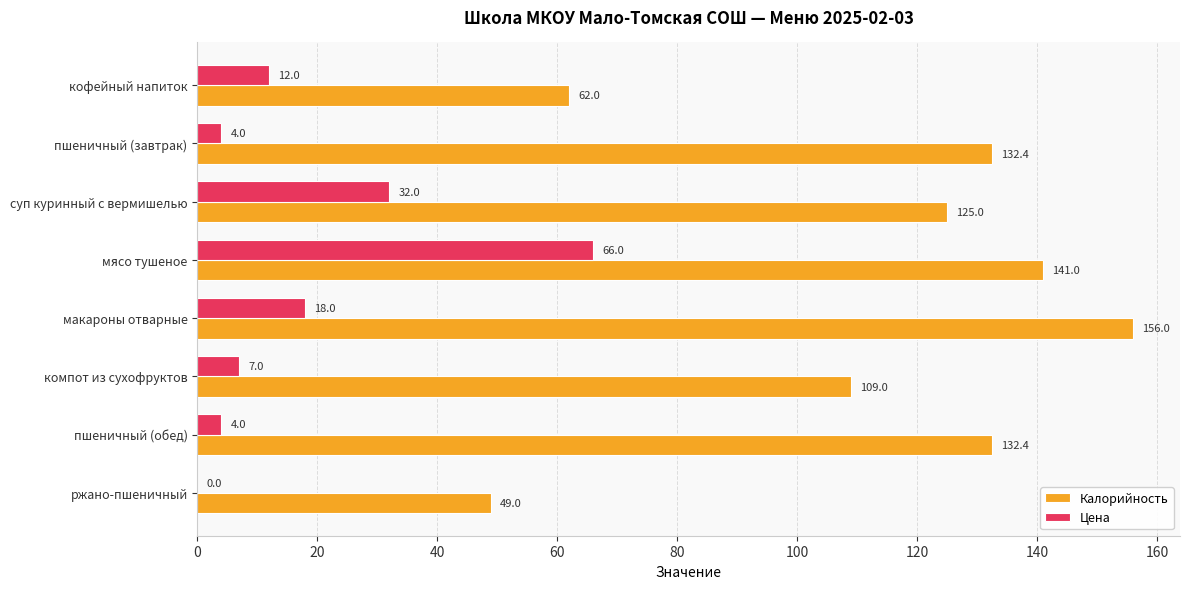

What is the sum of all Цена values?

143.0